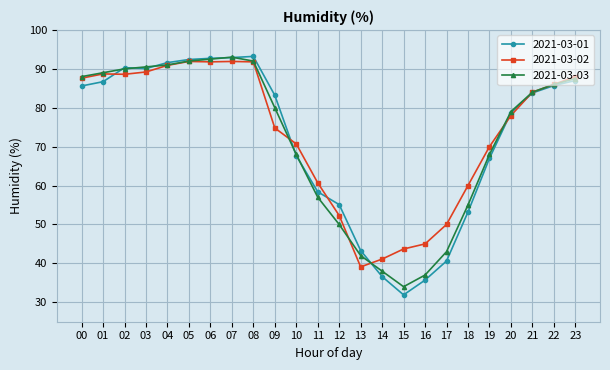

What is the maximum value shown in the chart?

93.2